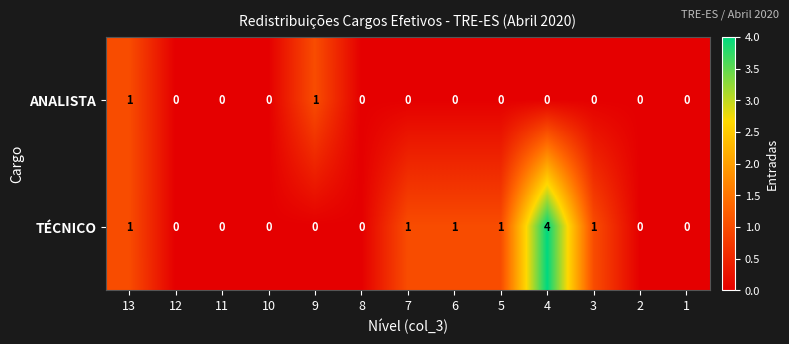

Which category has the highest value across all series?

4